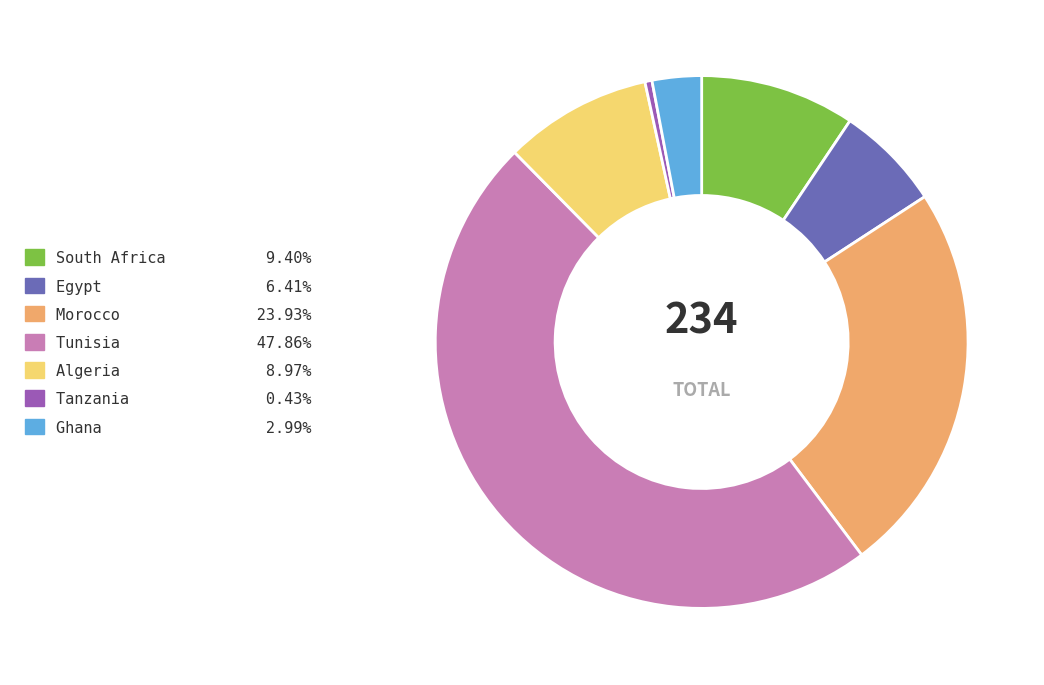

Which has a higher value, Tanzania or Tunisia?

Tunisia